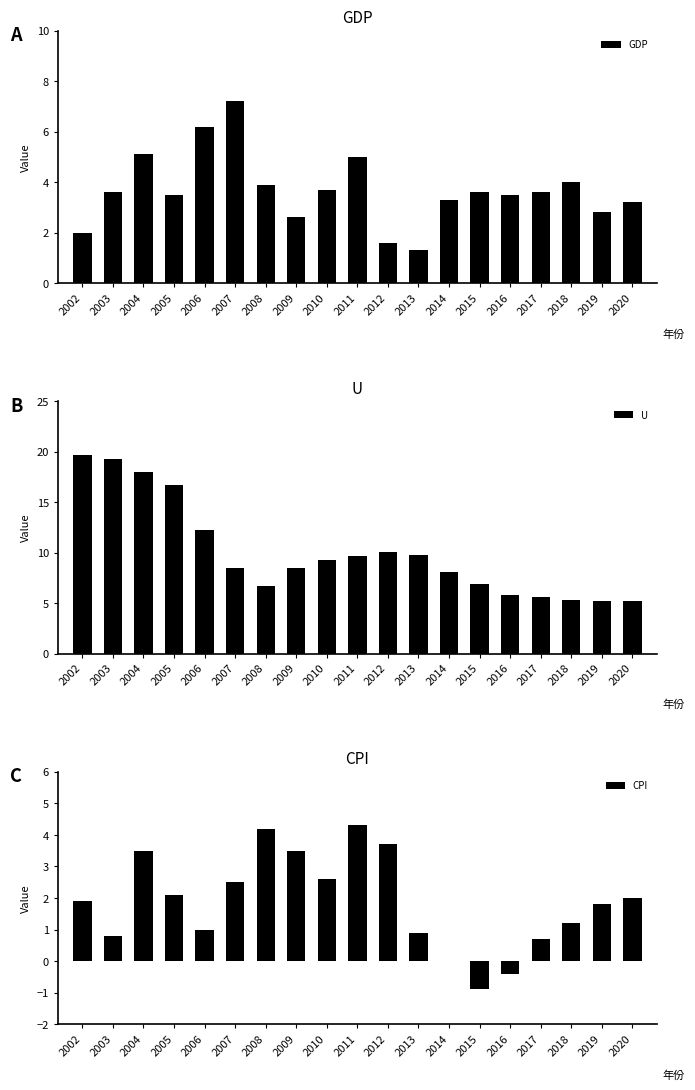

What is the value of the CPI bar at the 15th from the left?

-0.4